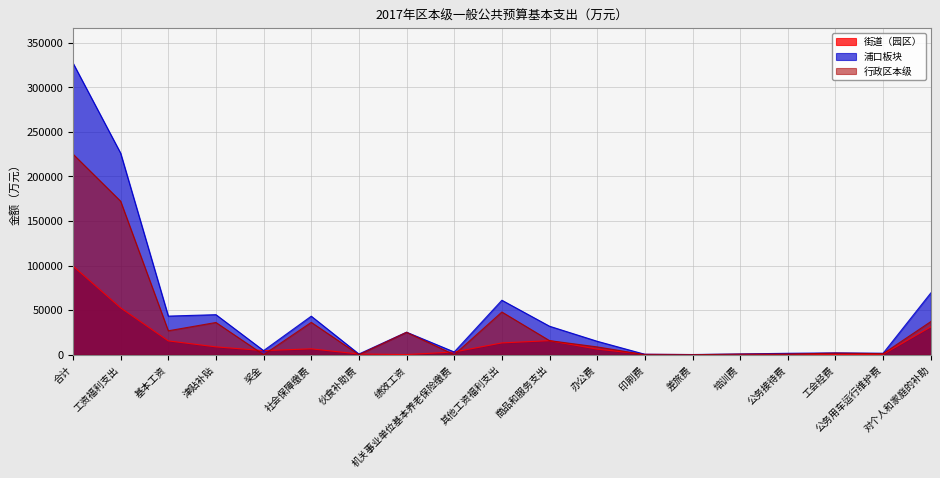

Where is 浦口板块 nearest to the value 163760?

工资福利支出